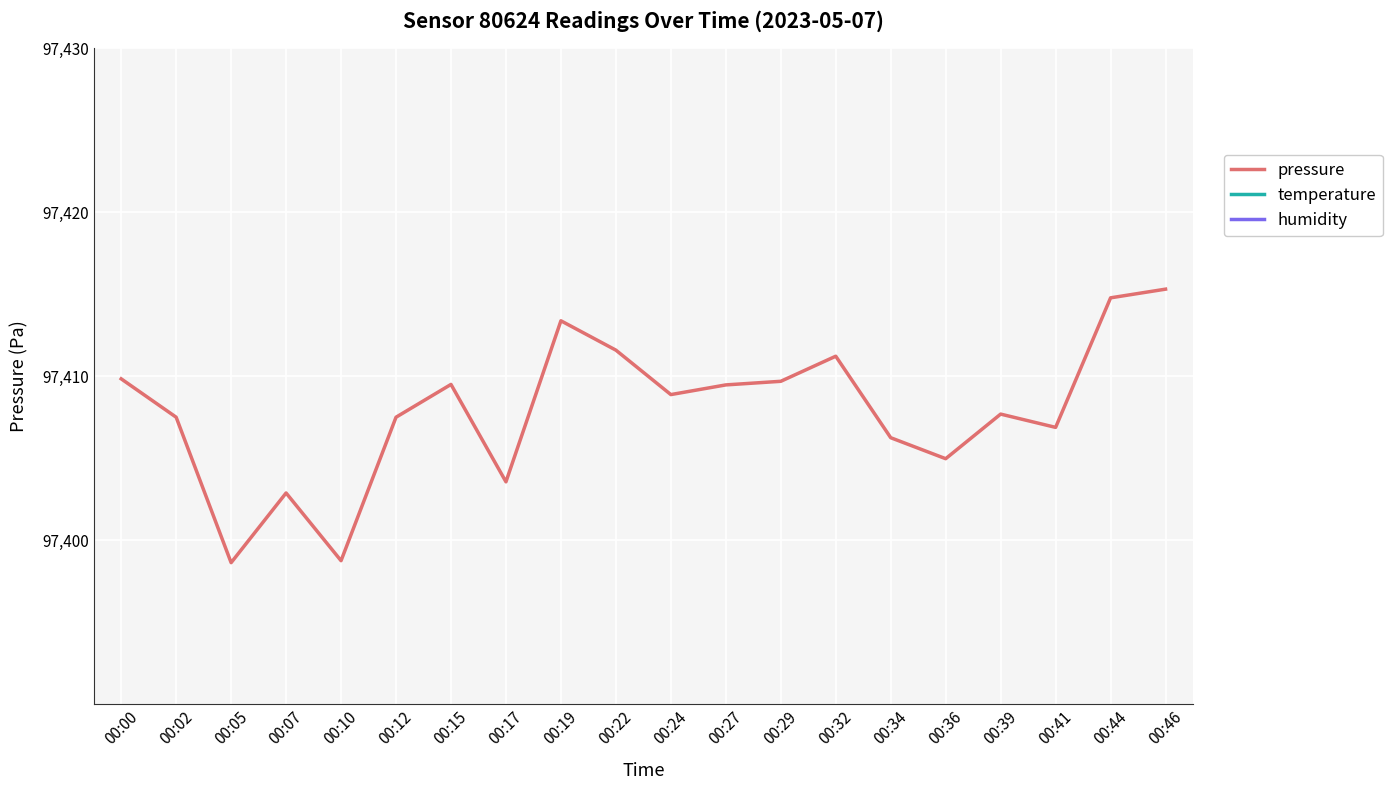

At which category is the sum across all series the highest?

00:02